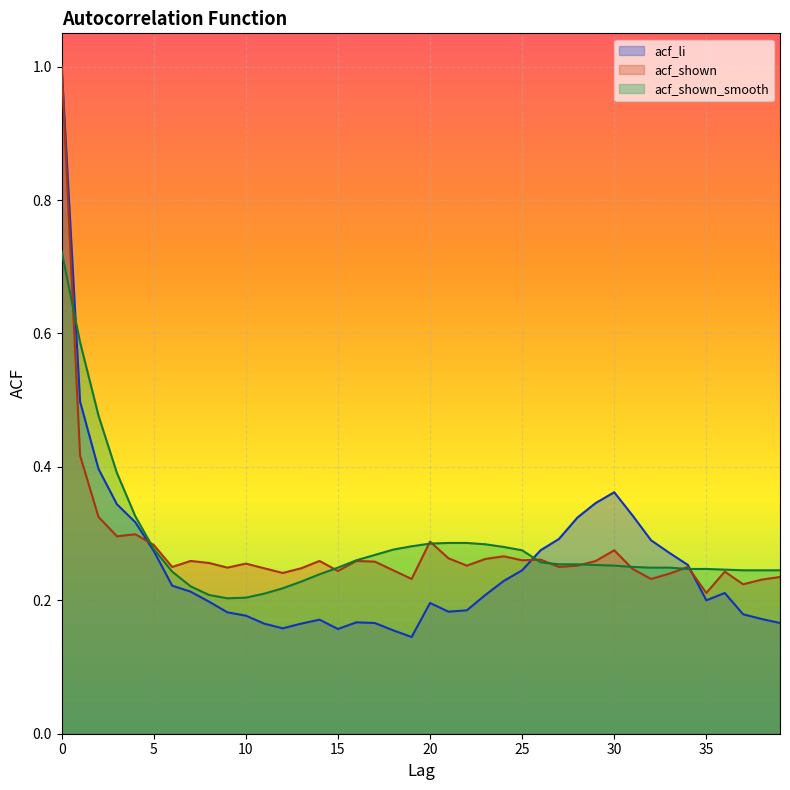

What is the spread (max minus min) of values at 11?

0.1